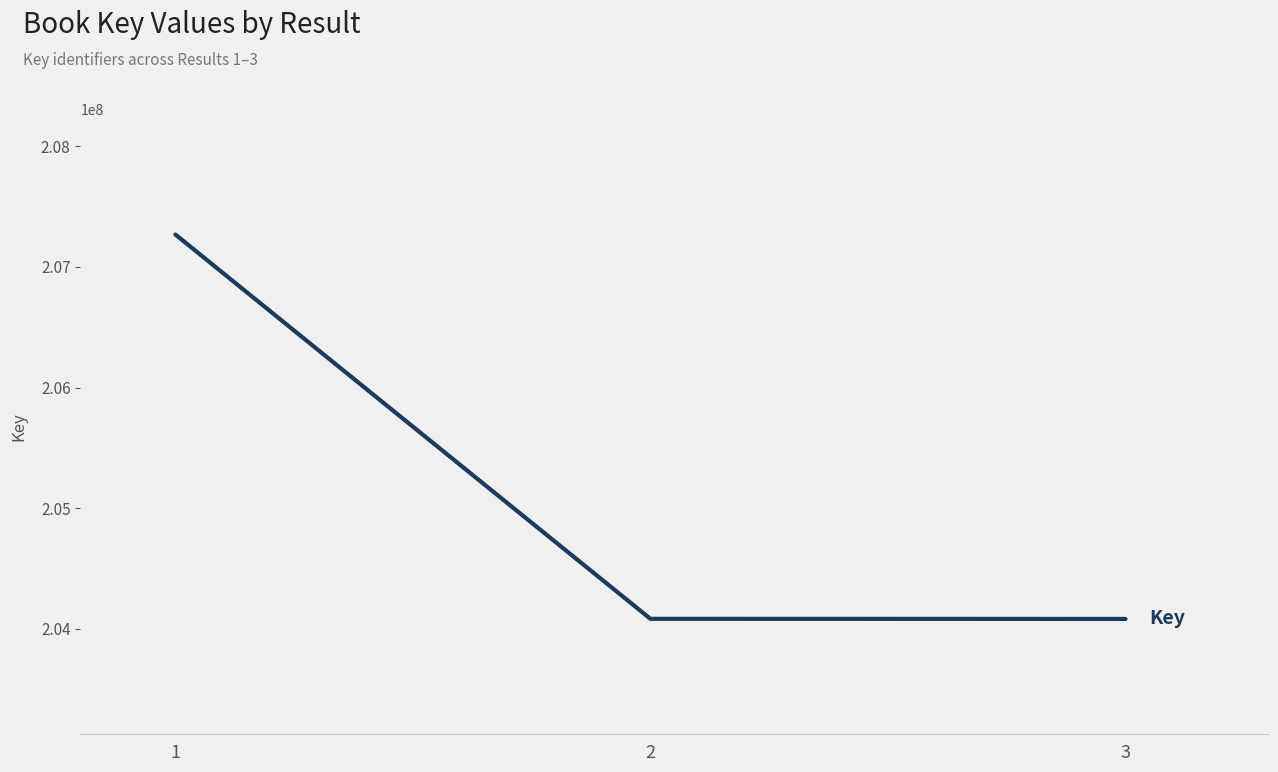

How many distinct data groups are displayed?

1